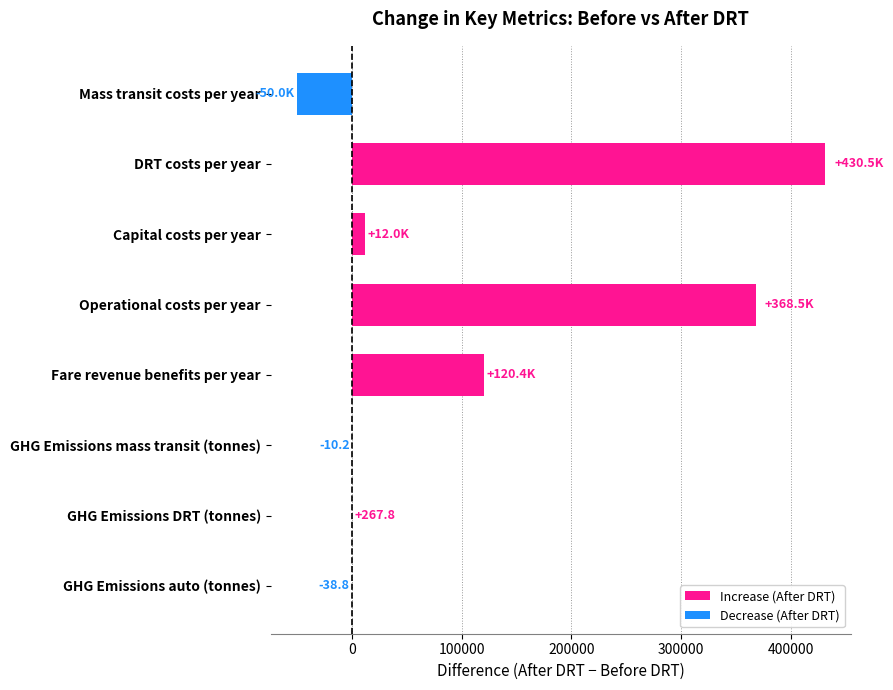

List the series in order of their peak value, lowest first.

Decrease, Increase